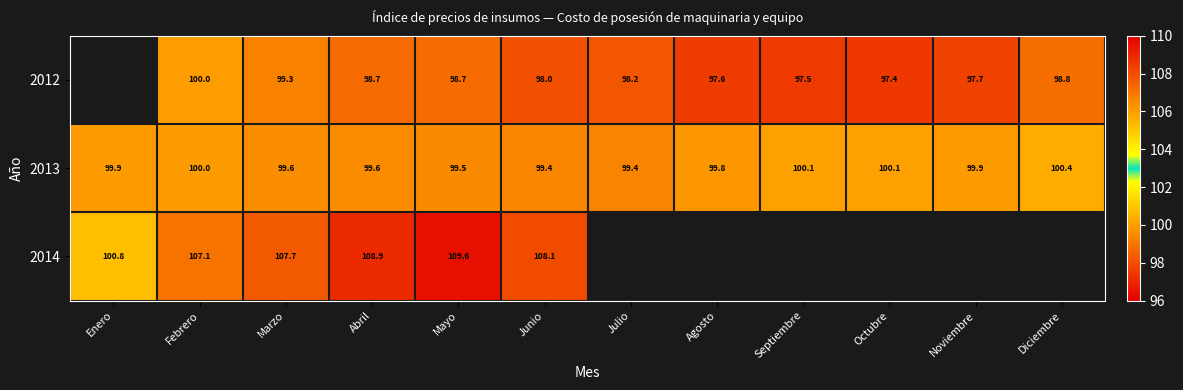

Rank the series at Junio from highest to lowest value.

2014, 2013, 2012